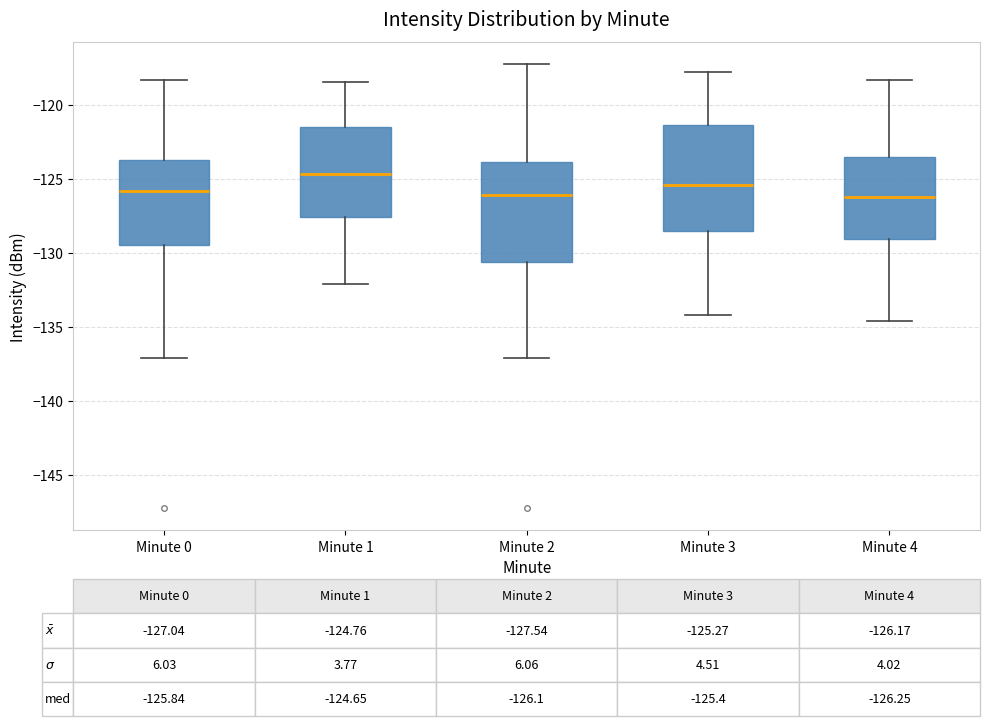

Which box's median line is the highest?

Minute 1